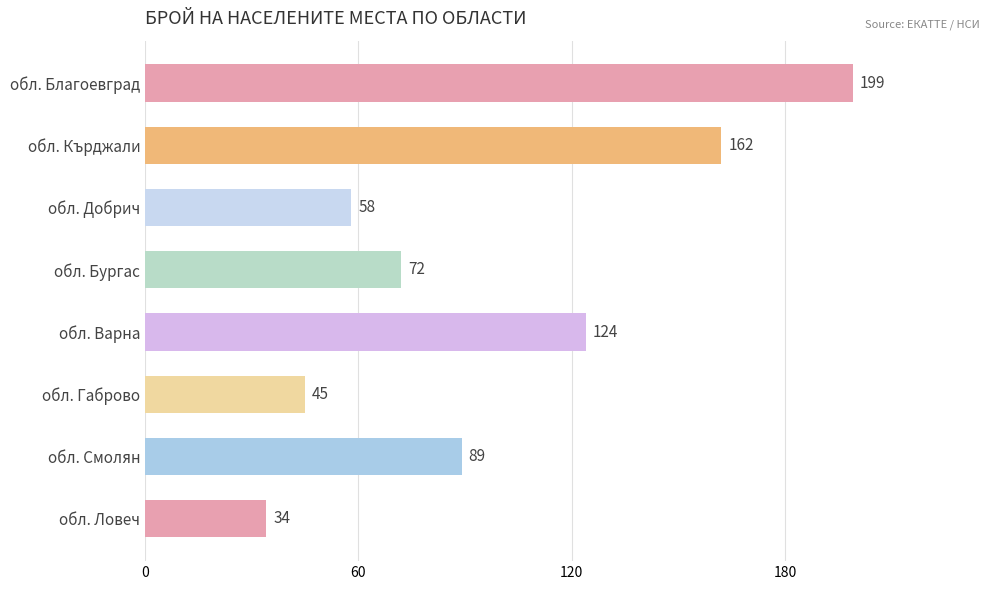

At which label is the value closest to 116?

обл. Варна